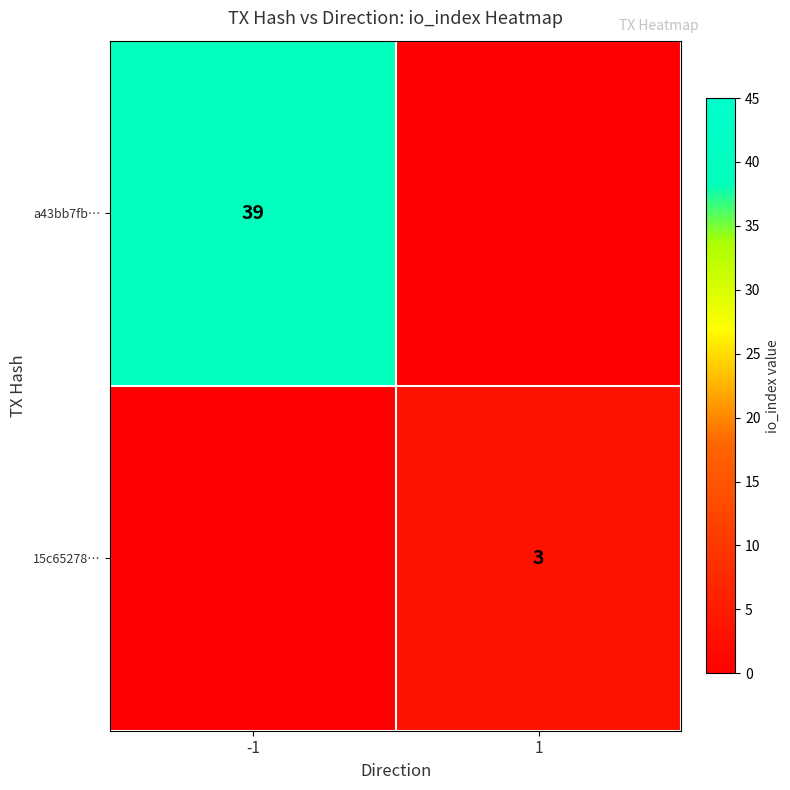

Is it true that a43bb7fb… equals 39 at -1?

True